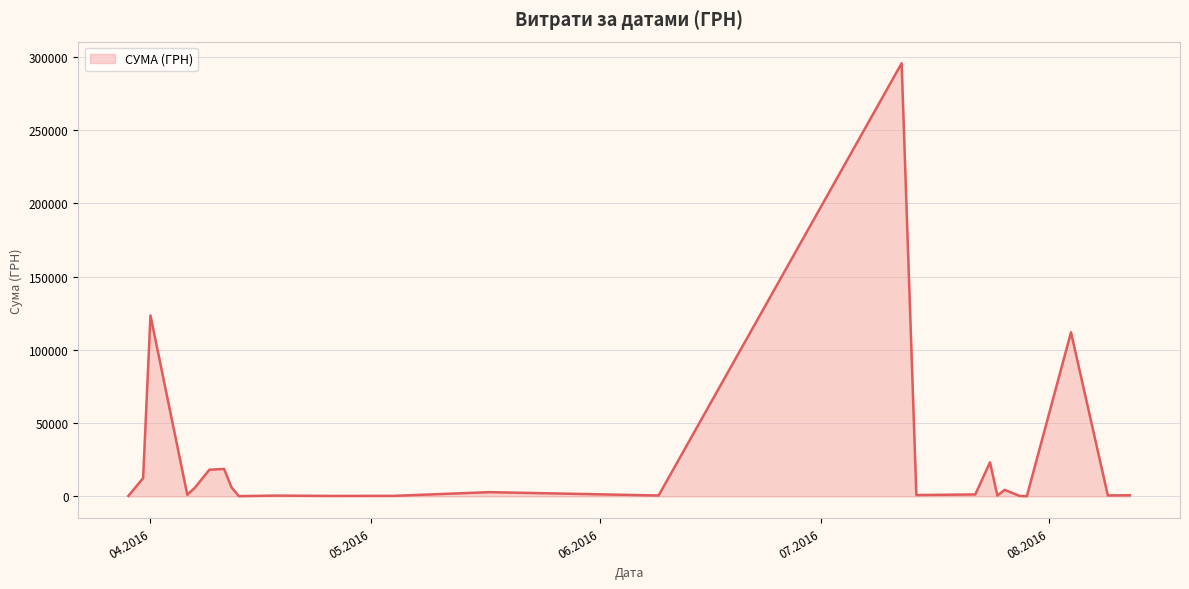

What is the maximum value shown in the chart?

295638.6